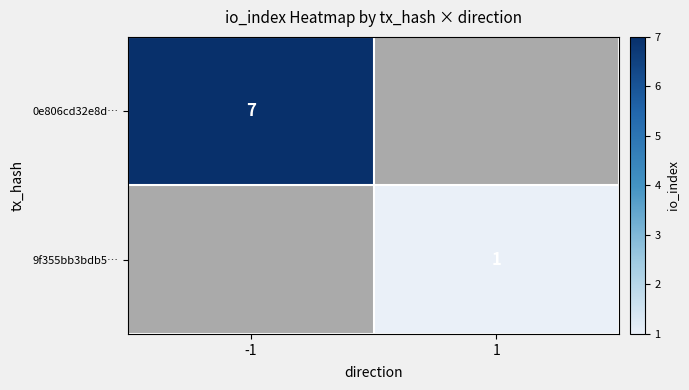

The 0e806cd32e8d… series shows 11 at -1. True or false?

False